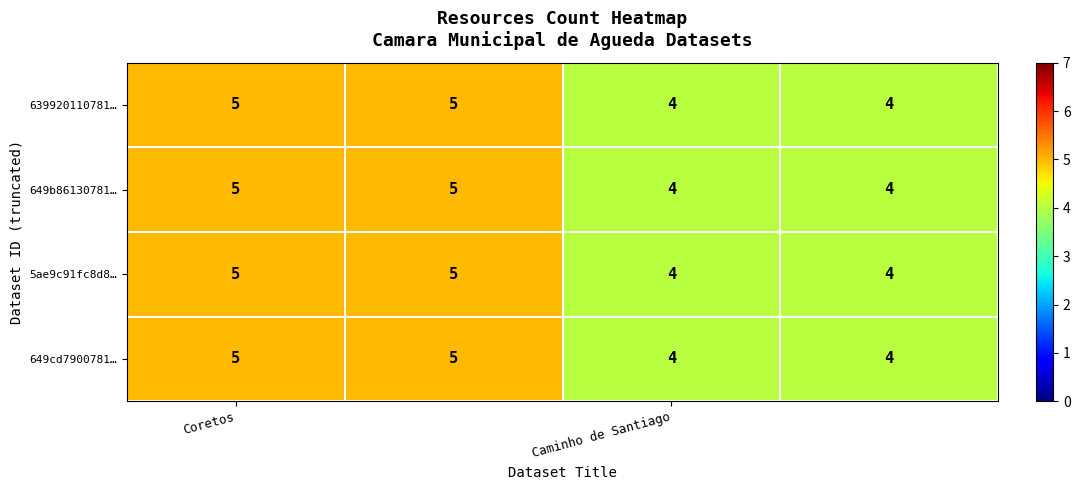

Reading right to left, what are all the values shown in this chart?

639920110781…: 4	4	5	5
649b86130781…: 4	4	5	5
5ae9c91fc8d8…: 4	4	5	5
649cd7900781…: 4	4	5	5